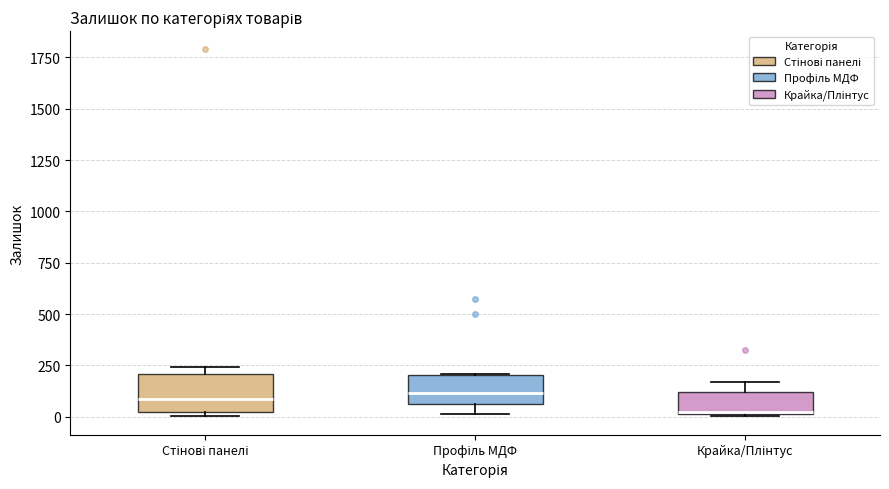

Where is the upper edge of the box for Крайка/Плінтус on the y-axis? The values are not printed on the chart, so give them approximately, as read against the axis.

100